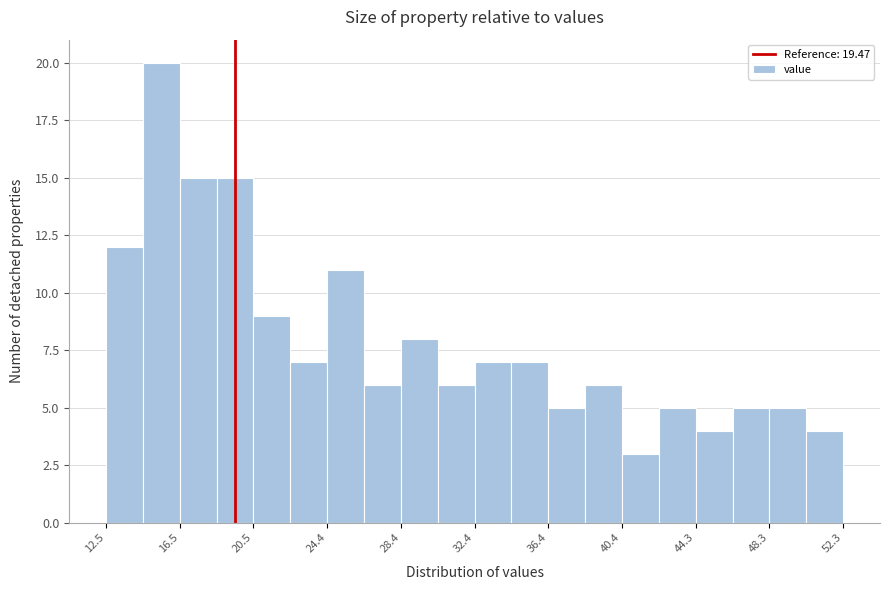

Around what value on the x-axis is the tallest bar? Give the approximate position of its centre, as read against the axis.

15.5